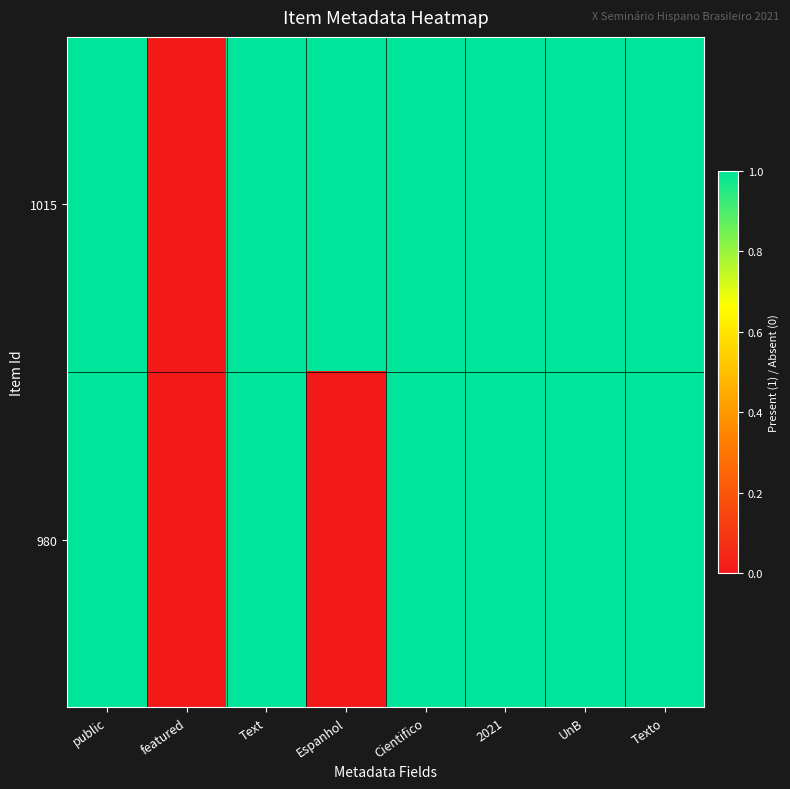

How many data points does each series have?

8